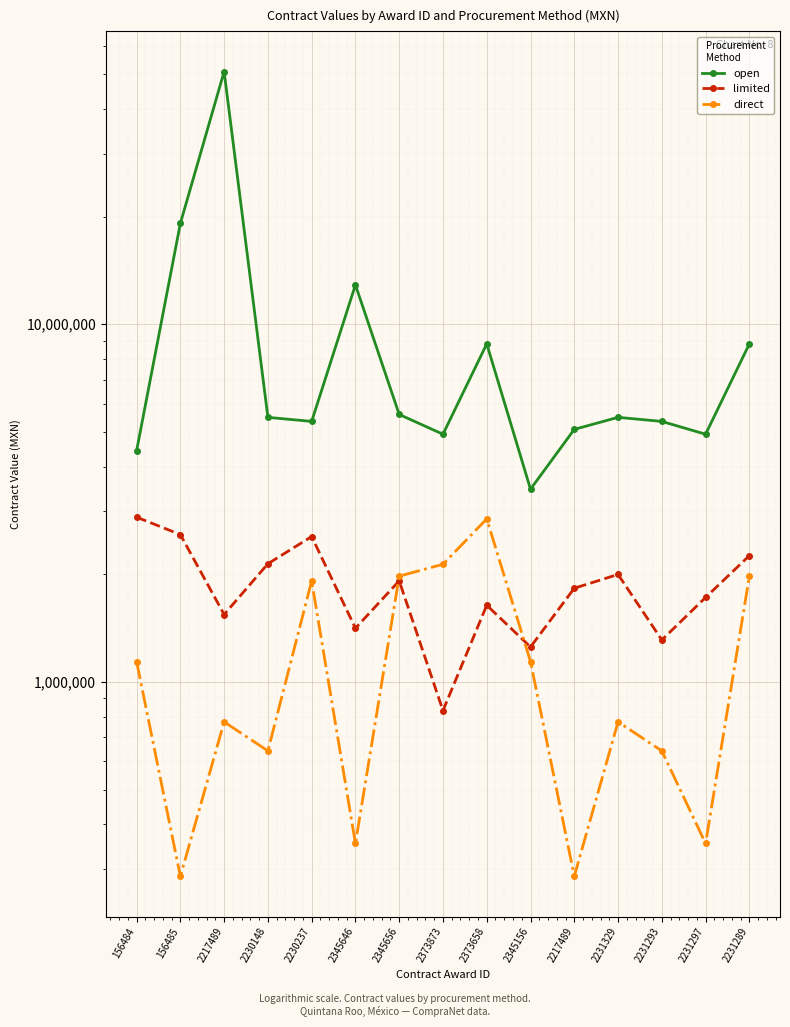

What is the sum of the limited values at 2373873 and 2230148?

2972606.4